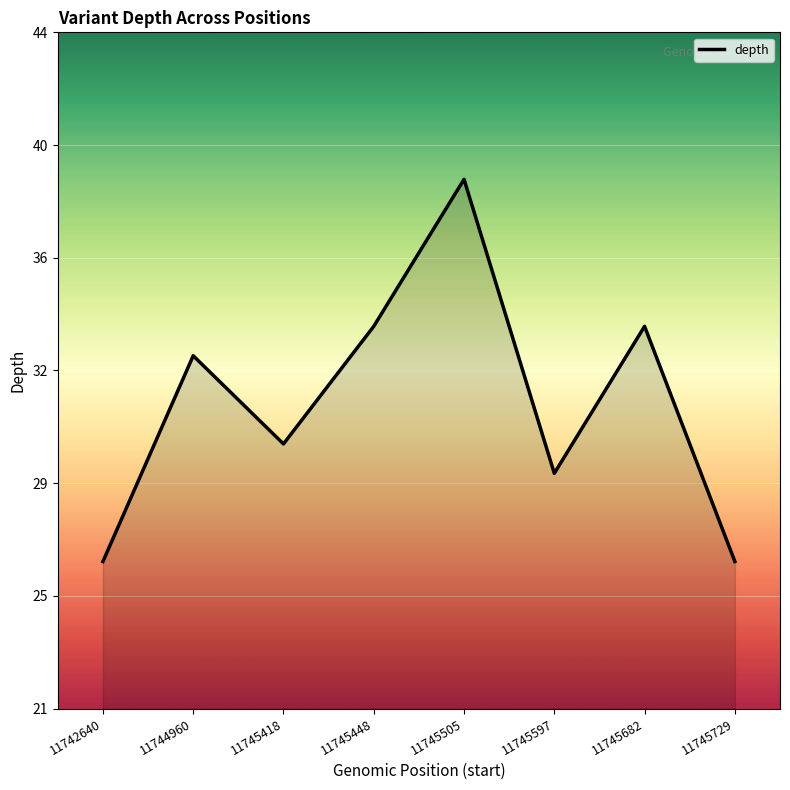

True or false: the data shows 38 at 11742640.

False